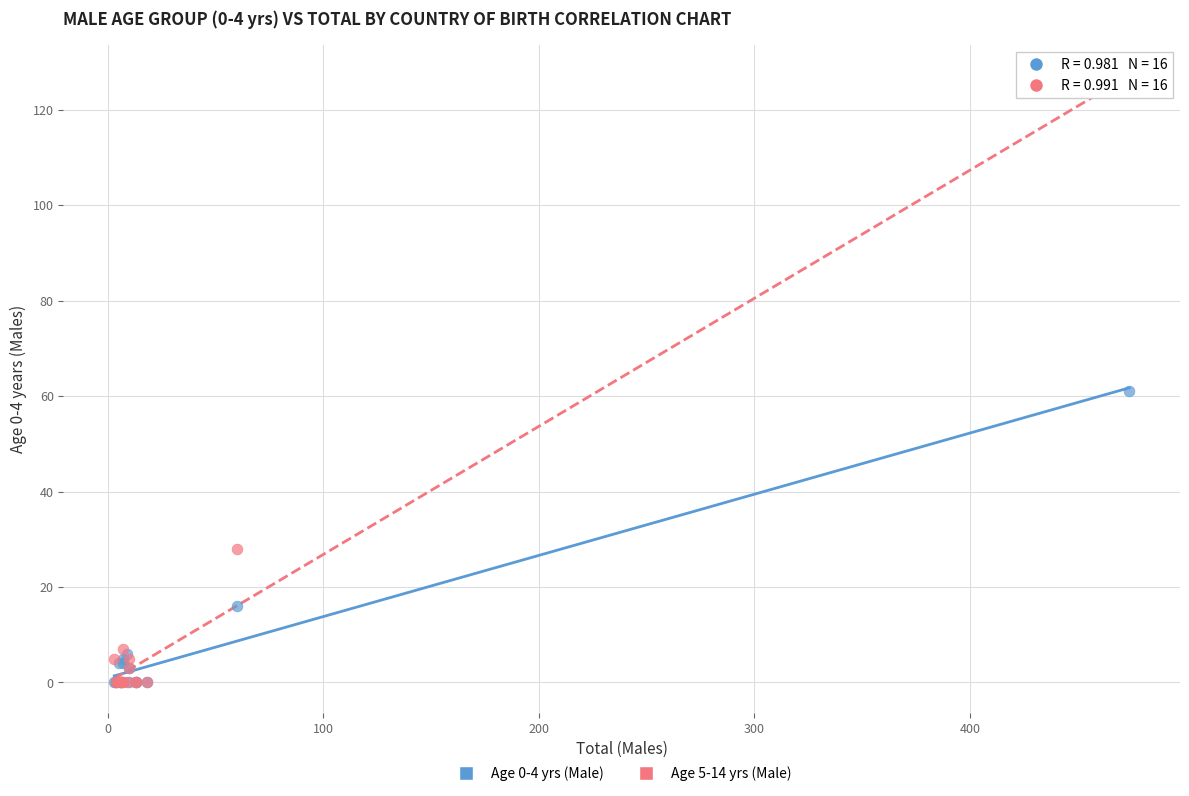

Which series contains the highest Y value?

Age 5-14 yrs (Male)